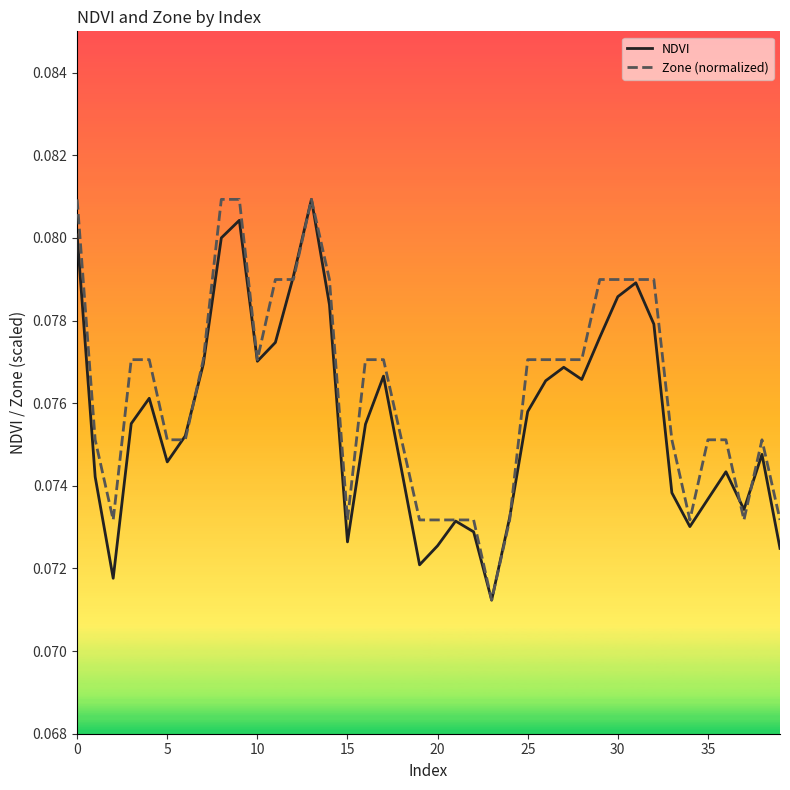

What is the total value across all series at 10?

0.1